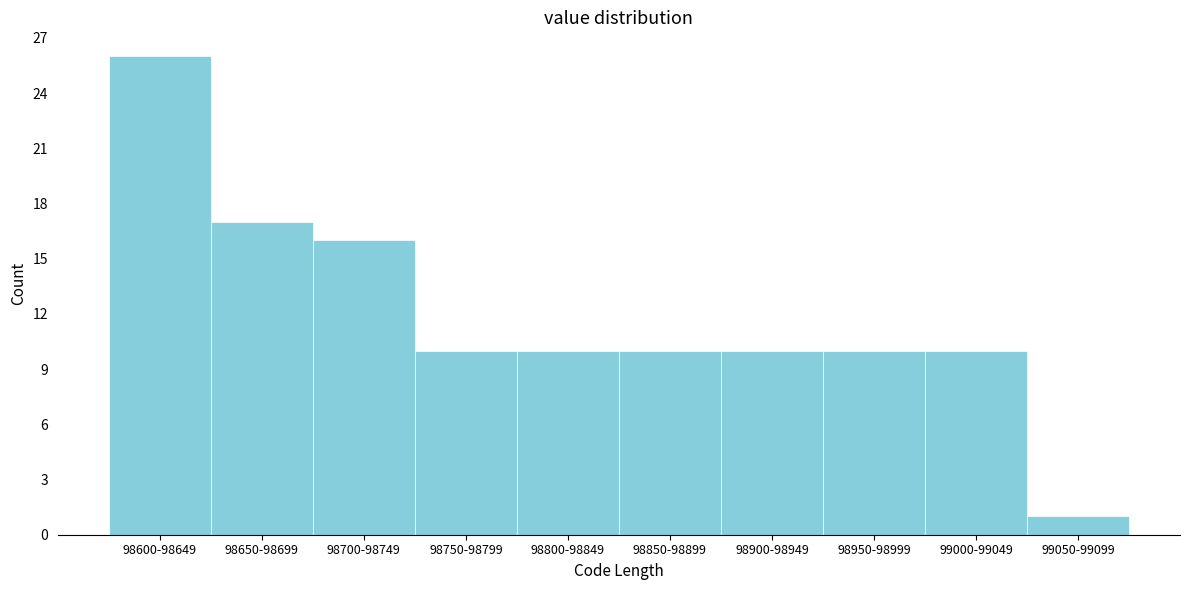

Reading left to right, what are all the values shown in this chart?

26	17	16	10	10	10	10	10	10	1